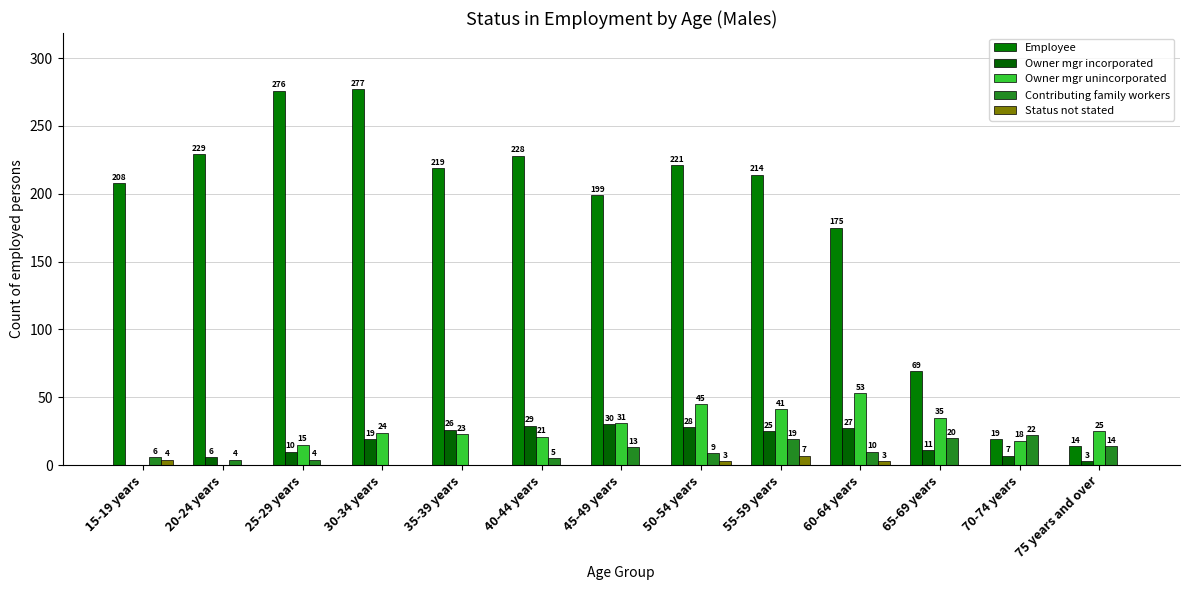

Reading left to right, what are all the values shown in this chart?

Employee: 15-19 years=208	20-24 years=229	25-29 years=276	30-34 years=277	35-39 years=219	40-44 years=228	45-49 years=199	50-54 years=221	55-59 years=214	60-64 years=175	65-69 years=69	70-74 years=19	75 years and over=14
Owner mgr incorporated: 15-19 years=0	20-24 years=6	25-29 years=10	30-34 years=19	35-39 years=26	40-44 years=29	45-49 years=30	50-54 years=28	55-59 years=25	60-64 years=27	65-69 years=11	70-74 years=7	75 years and over=3
Owner mgr unincorporated: 15-19 years=0	20-24 years=0	25-29 years=15	30-34 years=24	35-39 years=23	40-44 years=21	45-49 years=31	50-54 years=45	55-59 years=41	60-64 years=53	65-69 years=35	70-74 years=18	75 years and over=25
Contributing family workers: 15-19 years=6	20-24 years=4	25-29 years=4	30-34 years=0	35-39 years=0	40-44 years=5	45-49 years=13	50-54 years=9	55-59 years=19	60-64 years=10	65-69 years=20	70-74 years=22	75 years and over=14
Status not stated: 15-19 years=4	20-24 years=0	25-29 years=0	30-34 years=0	35-39 years=0	40-44 years=0	45-49 years=0	50-54 years=3	55-59 years=7	60-64 years=3	65-69 years=0	70-74 years=0	75 years and over=0